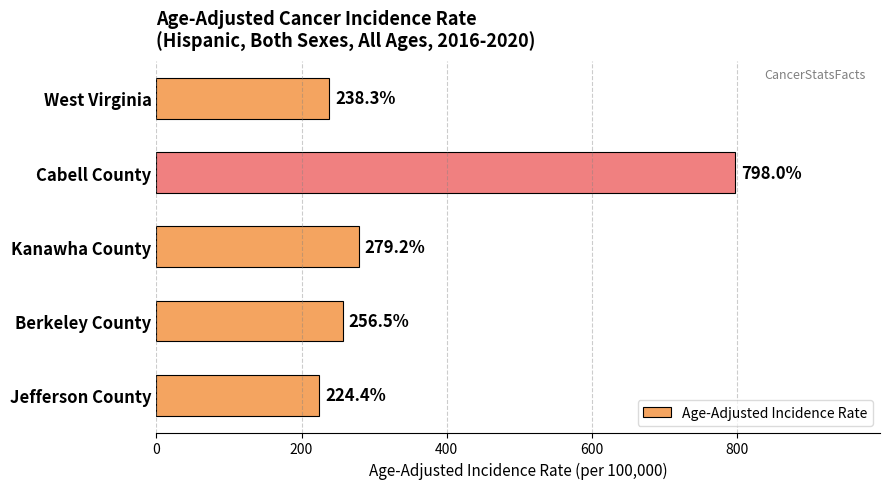

List the labels in order of value, largest first.

Cabell County, Kanawha County, Berkeley County, West Virginia, Jefferson County